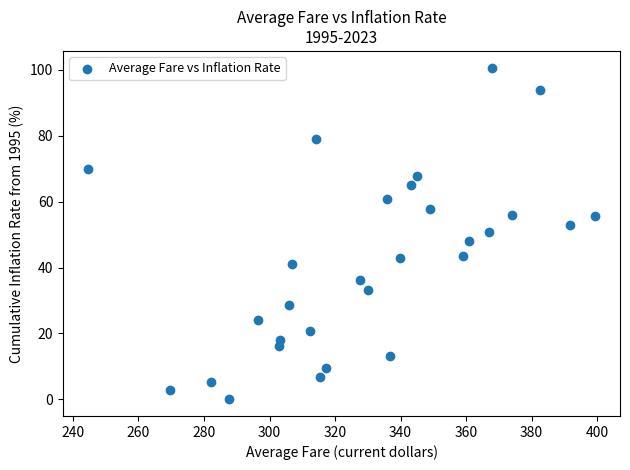

What is the range of X values (max minus min)?

154.5